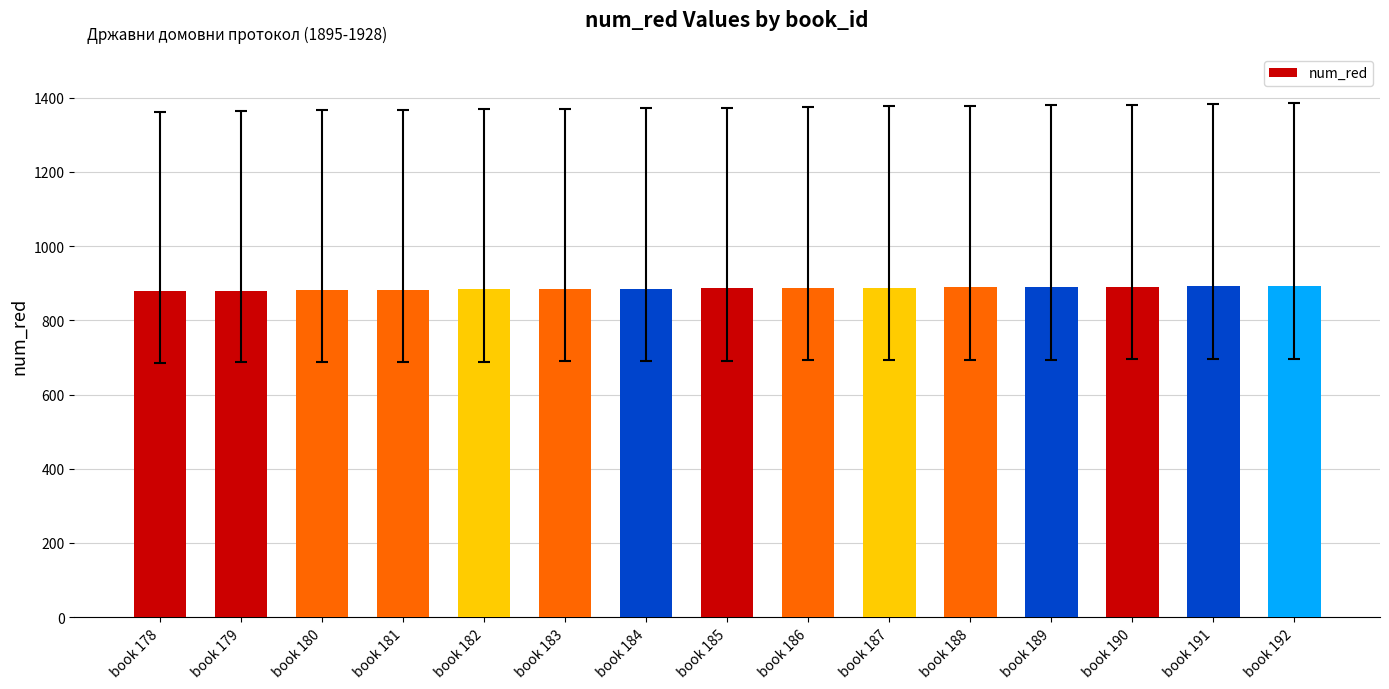

How many bars are there in total?

15